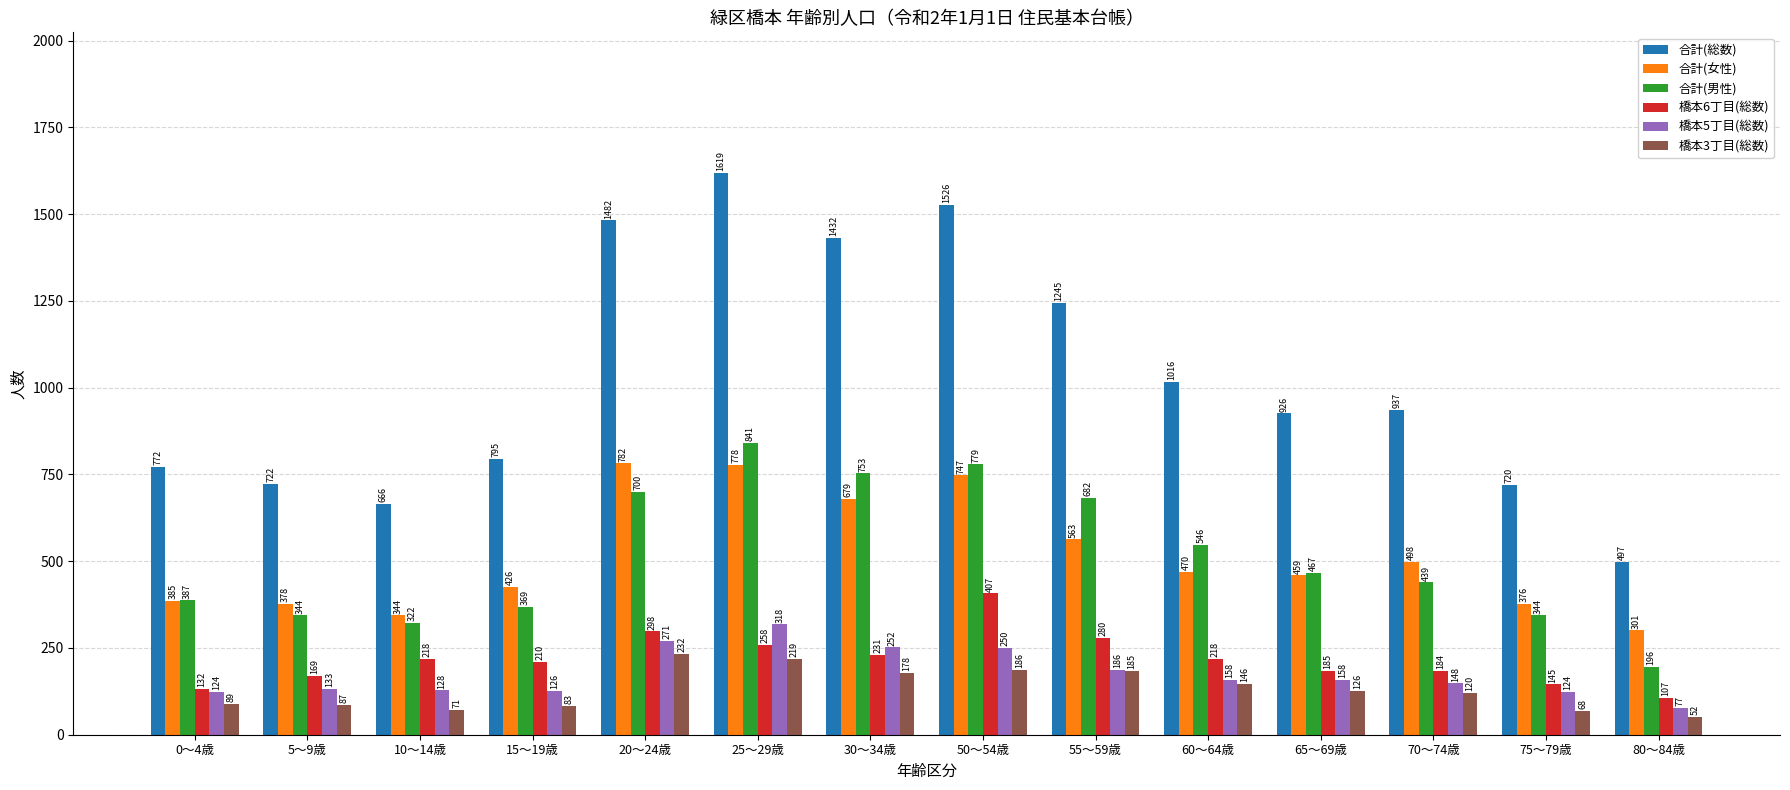

Which series has the largest total across all categories?

合計(総数)